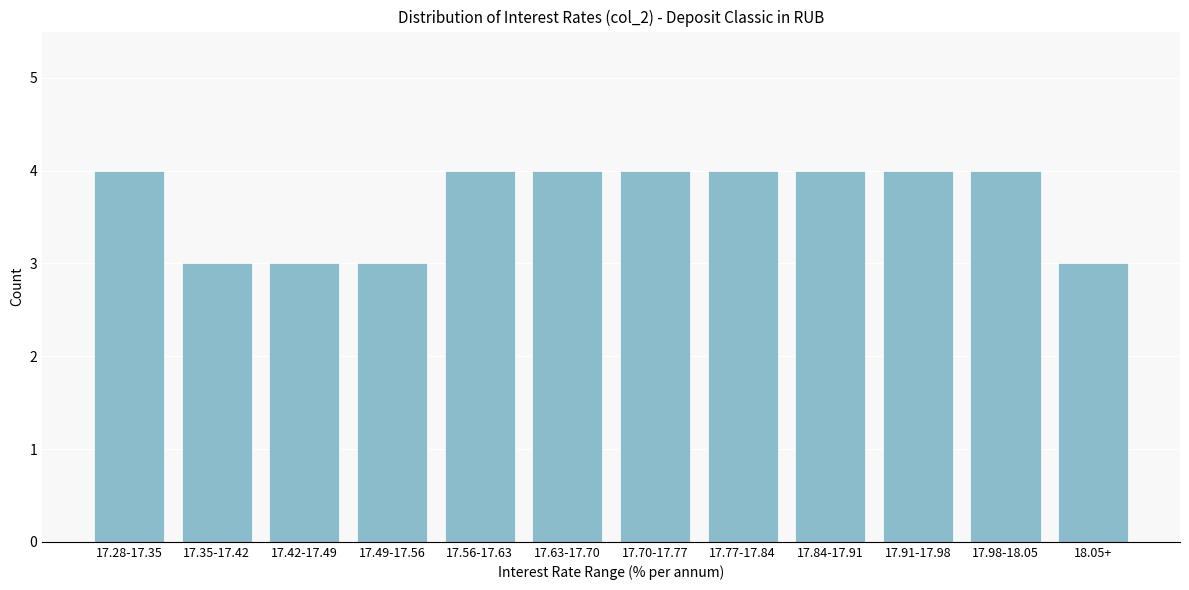

Reading left to right, list all the values displayed in this chart.

4	3	3	3	4	4	4	4	4	4	4	3